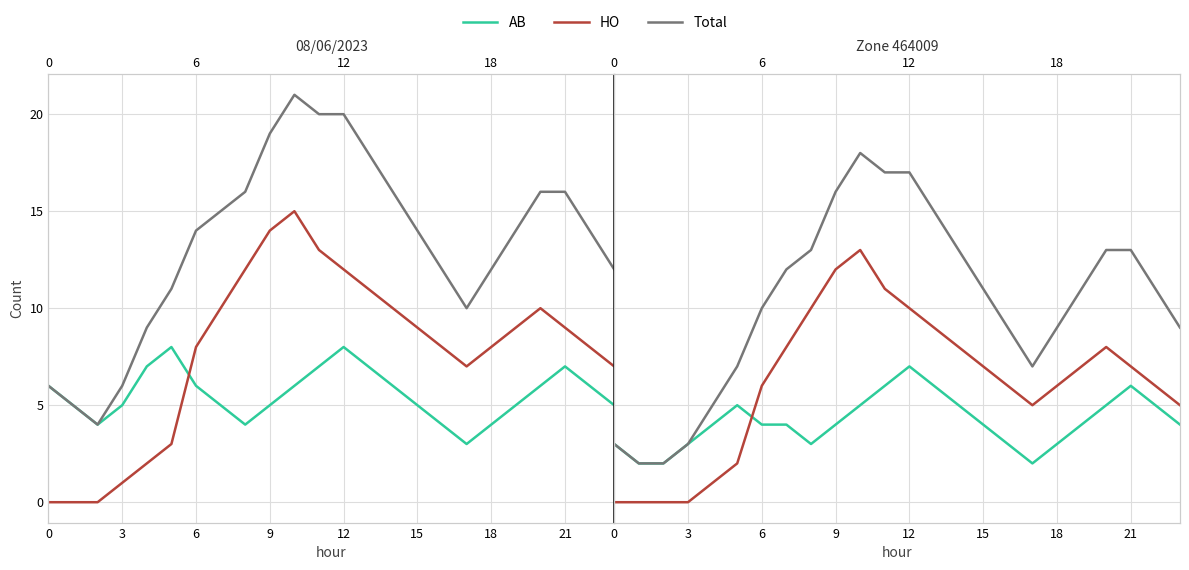

Is the value of HO at 11 greater than the value of AB at 15?

Yes